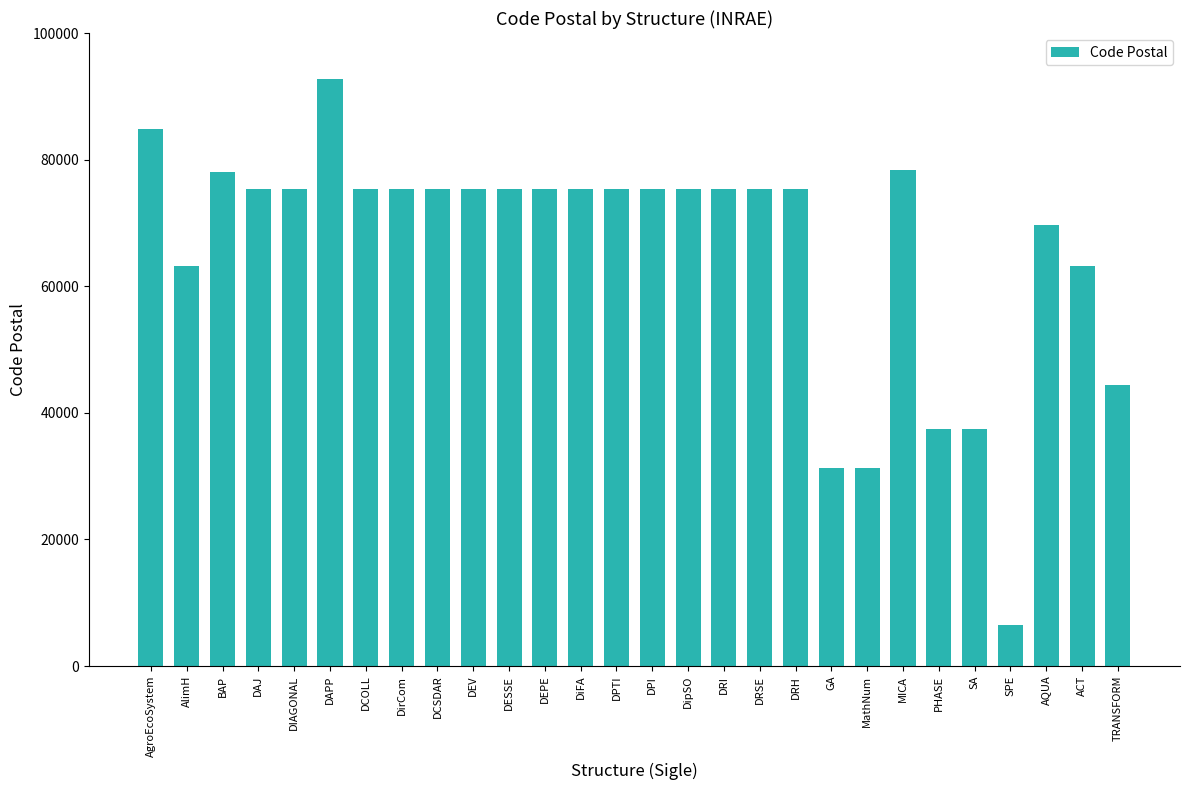

Does the chart contain any negative values?

No